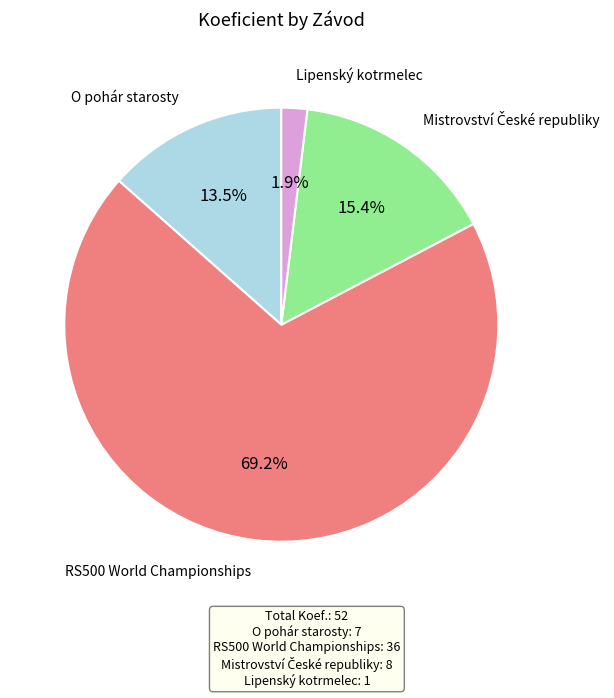

Is there a majority slice in this chart?

Yes